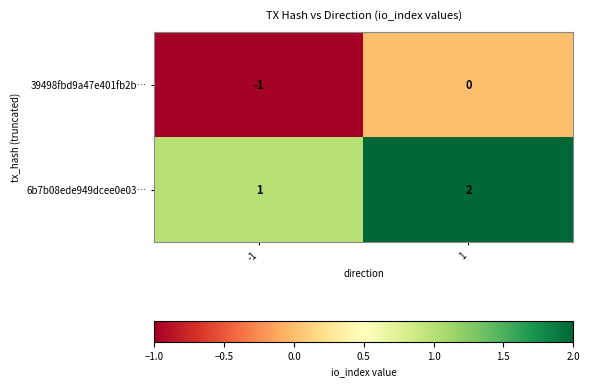

Reading left to right, extract all data points from this chart.

39498fbd9a47e401fb2b…: -1=-1	1=0
6b7b08ede949dcee0e03…: -1=1	1=2